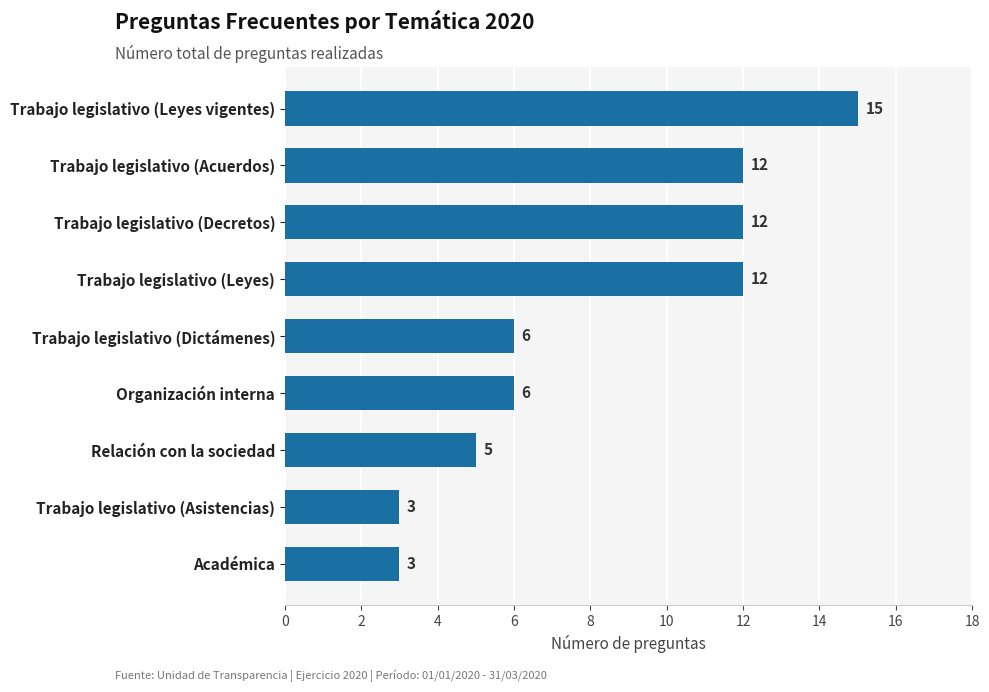

Approximately how many times larger is the value at Trabajo legislativo (Leyes vigentes) compared to Relación con la sociedad?

3.0